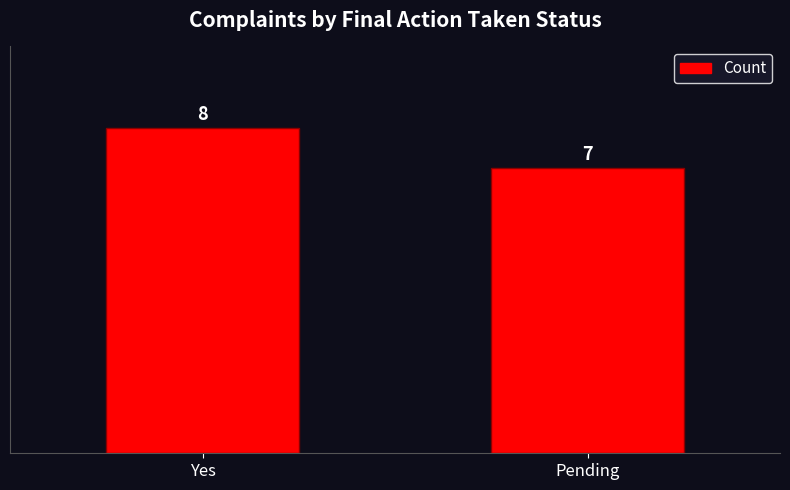

What is the label of the 1st bar from the left?

Yes